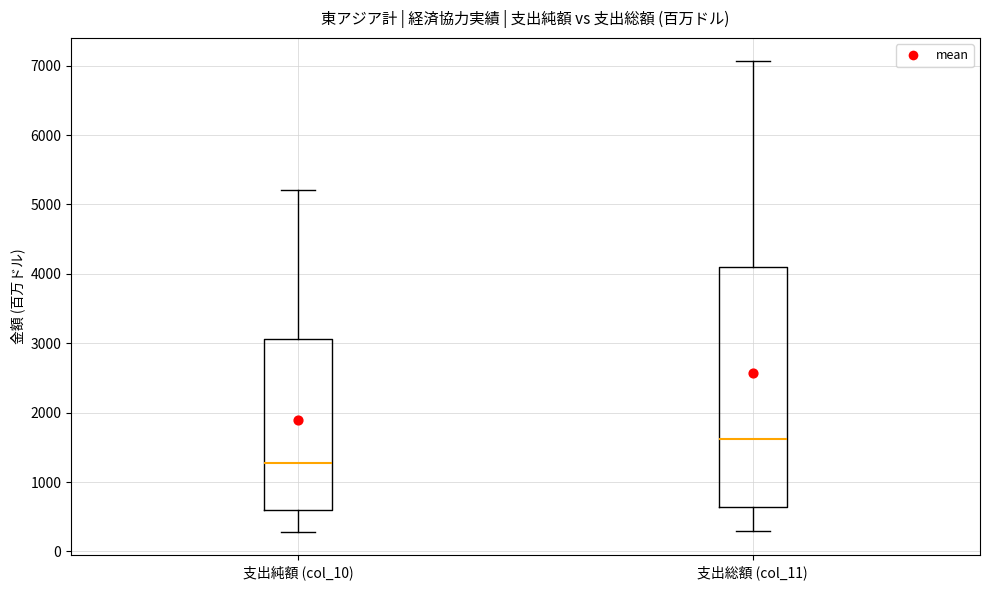

Which box is the tallest, from its lower edge to its upper edge?

支出総額 (col_11)